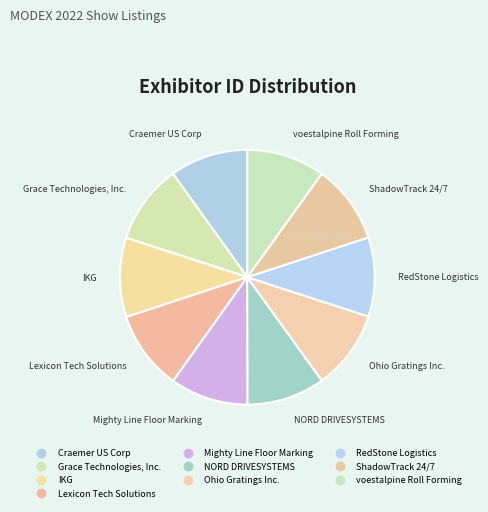

Does Craemer US Corp represent more than half of the total?

No